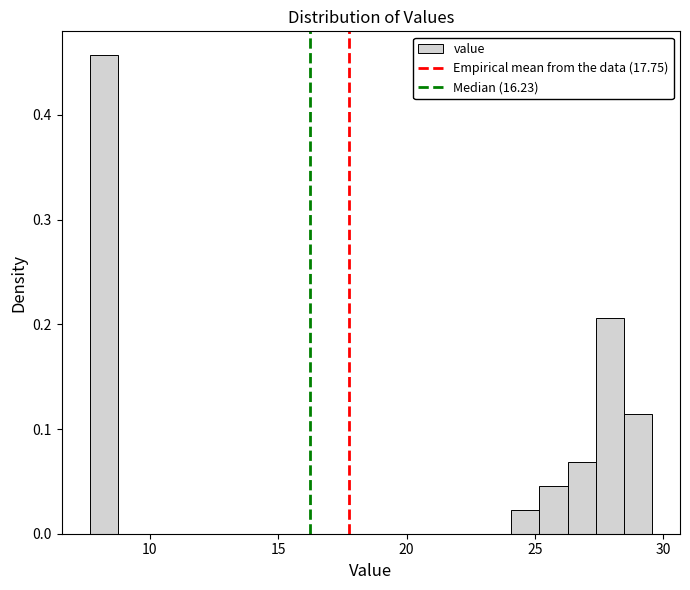

Around what value on the x-axis is the tallest bar? Give the approximate position of its centre, as read against the axis.

8.0